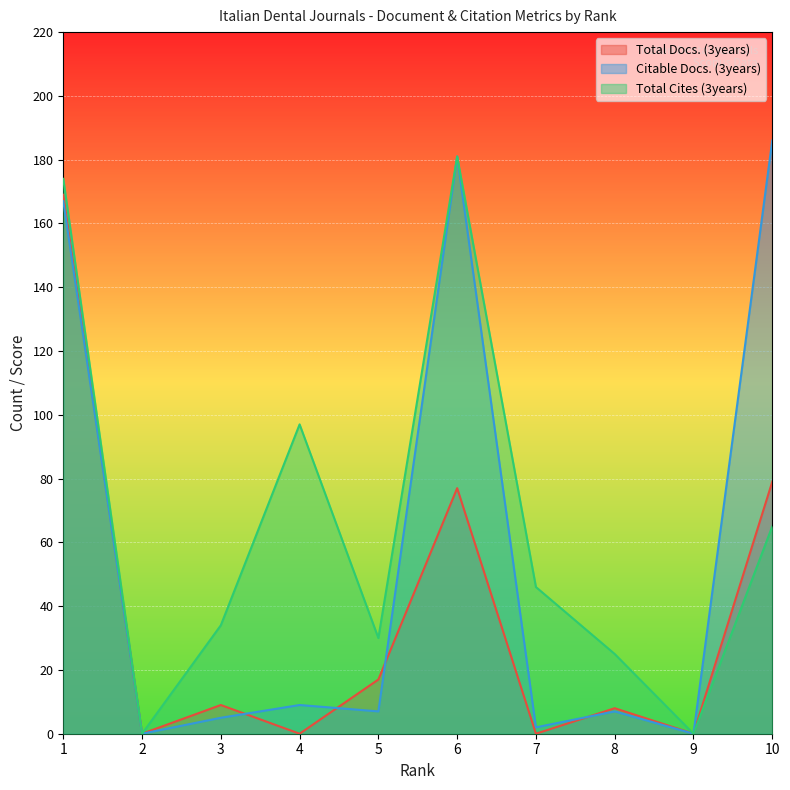

What is the value of the Total Cites (3years) point at the 4th from the left?

97